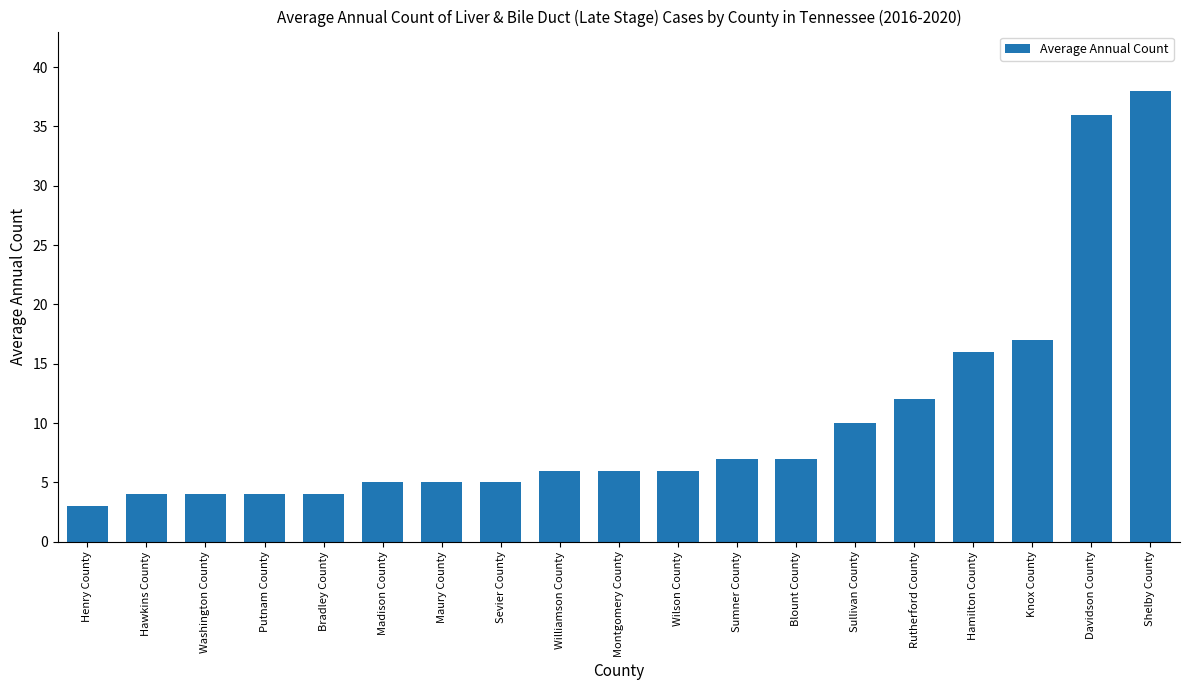

At which category does the chart reach its minimum across all series?

Henry County